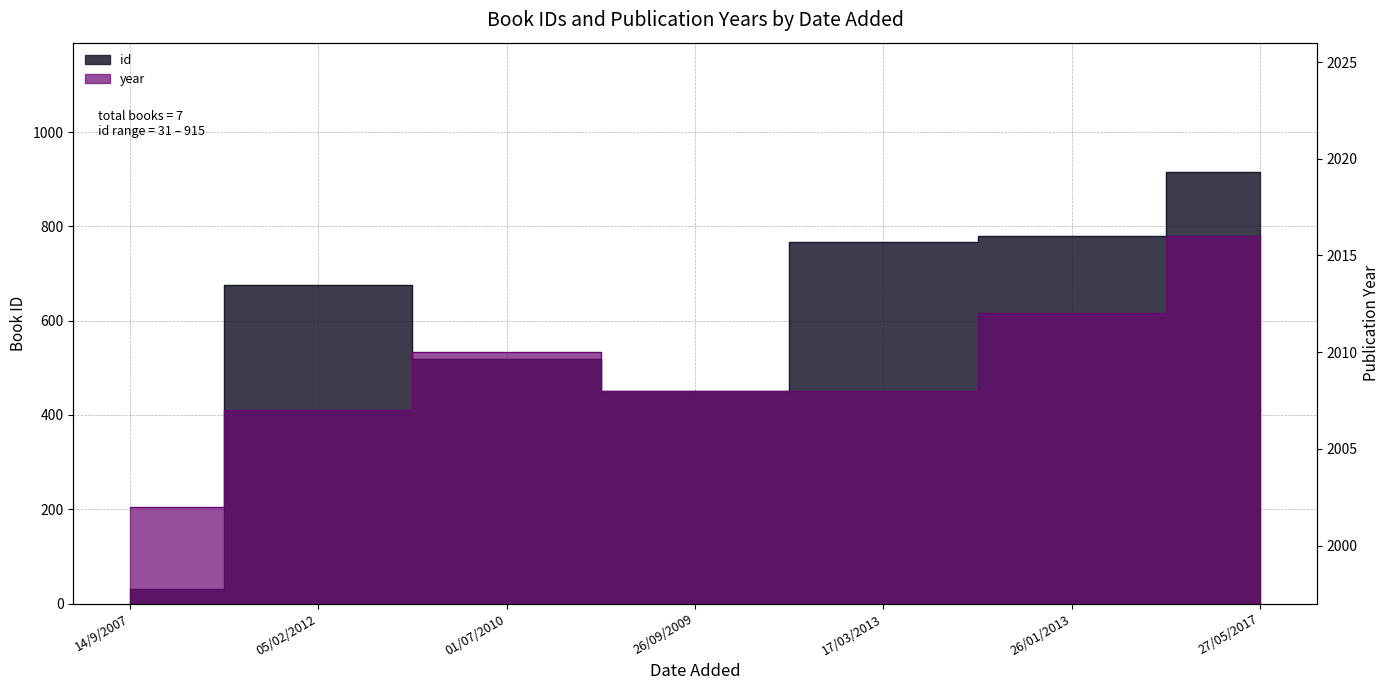

The value of id at 27/05/2017 is 915. True or false?

True